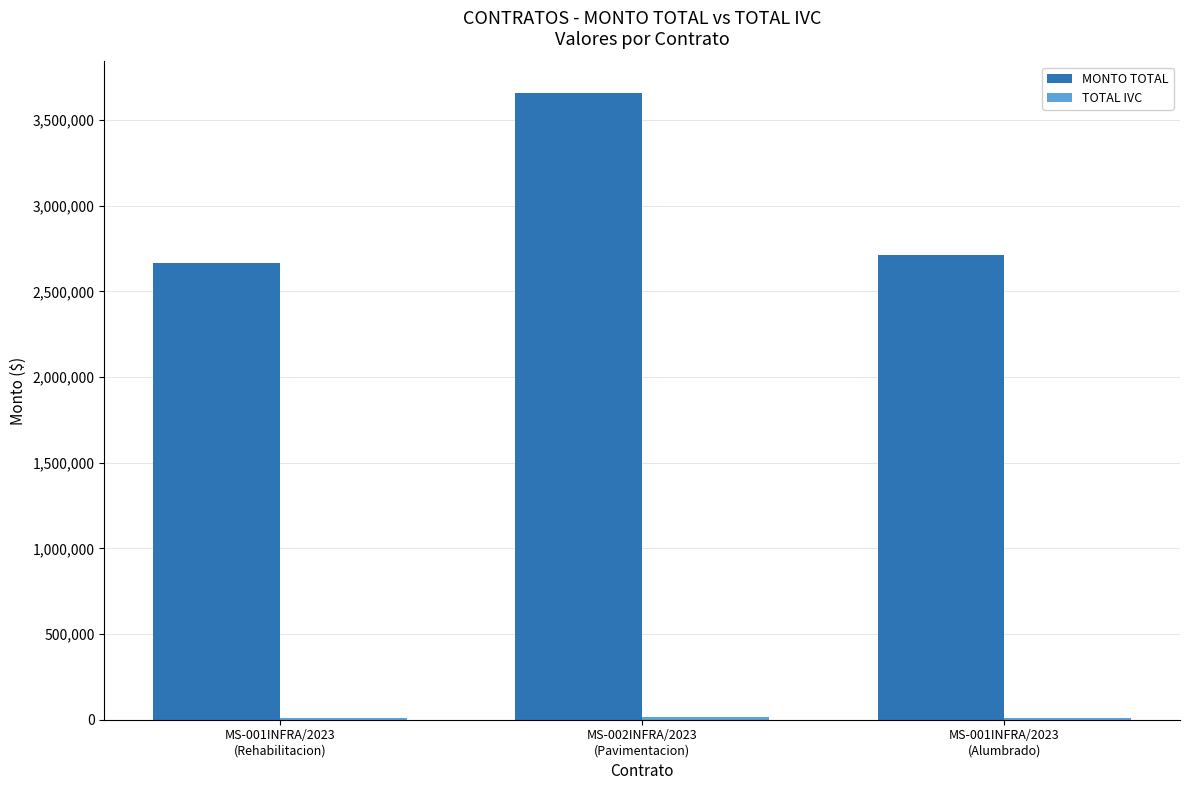

How many groups of bars are there?

3